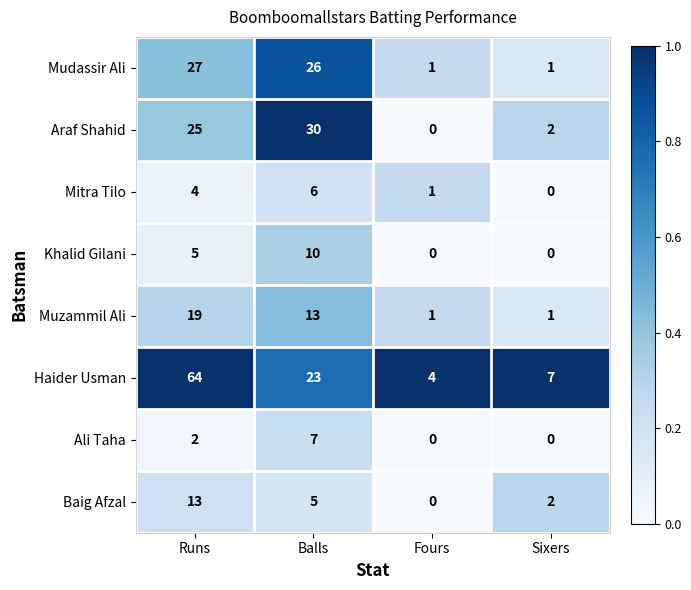

Which series has the widest spread of values?

Haider Usman